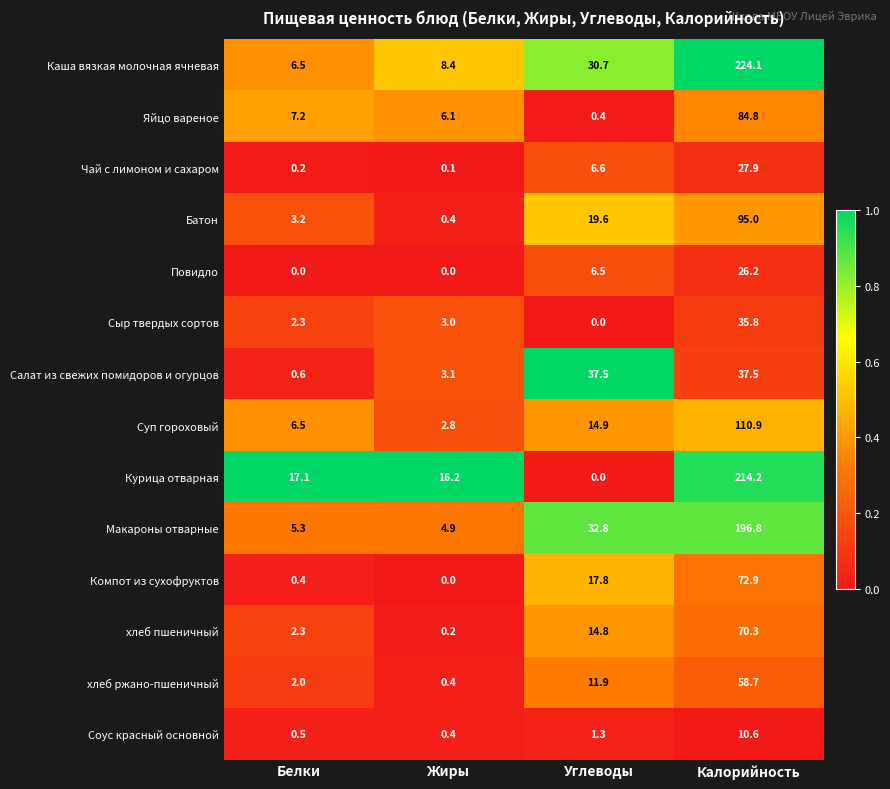

Read the Салат из свежих помидоров и огурцов value at Углеводы.

37.5